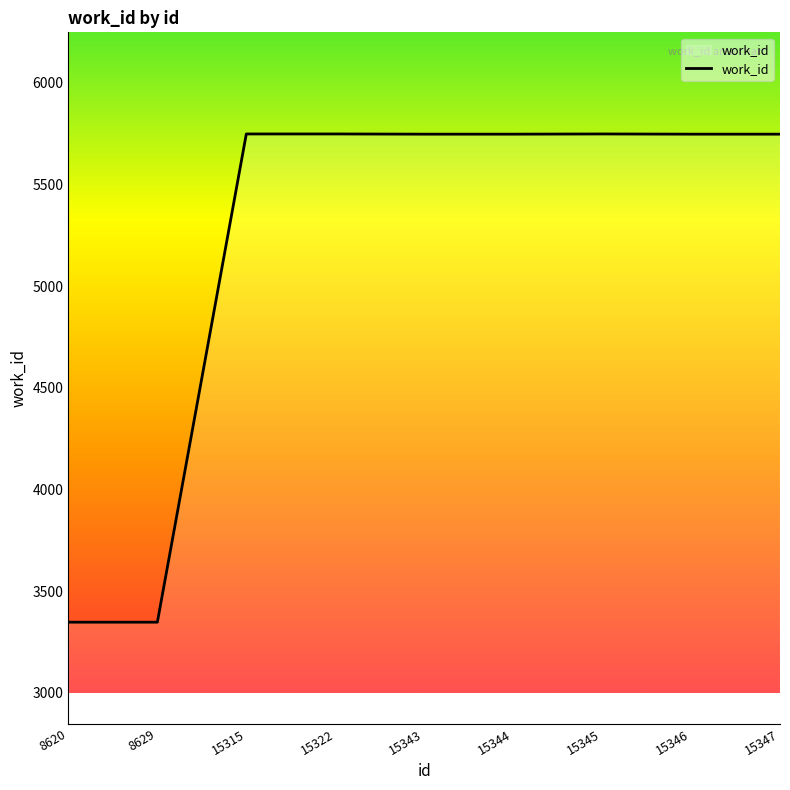

What is the difference between the values at 15346 and 8620?

2401